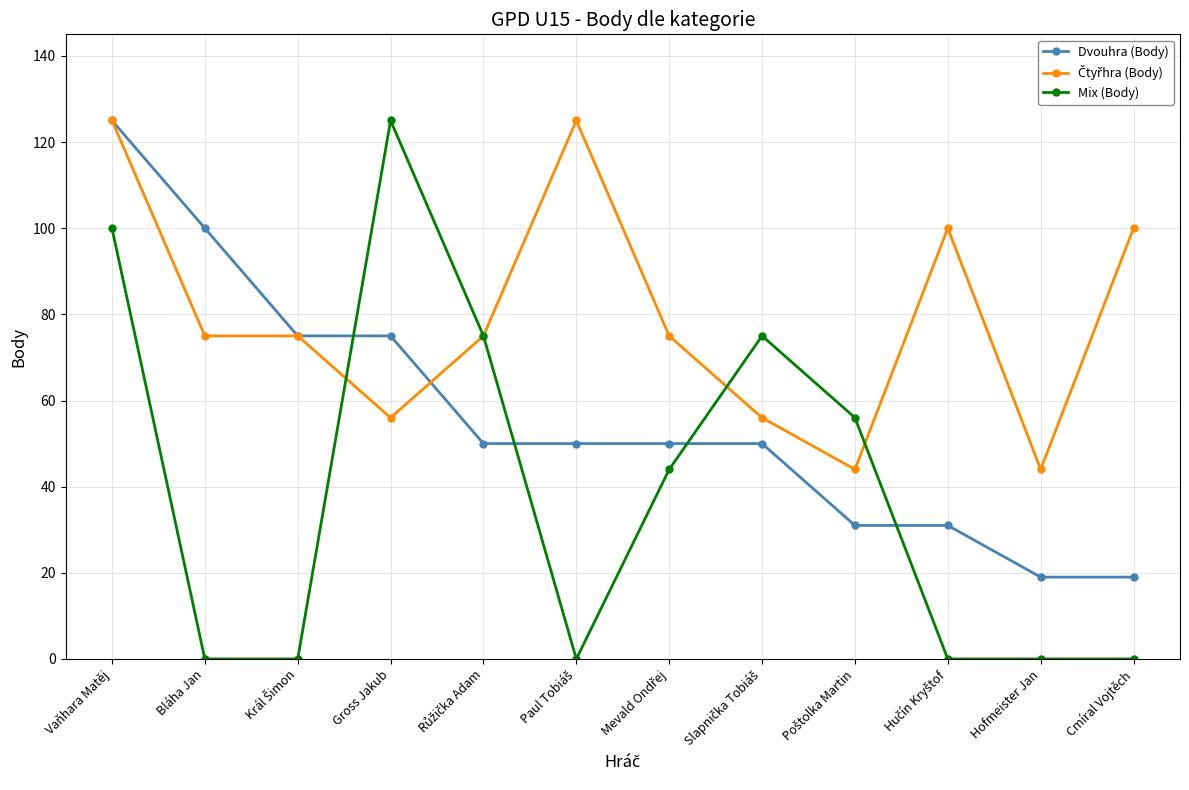

The Dvouhra (Body) series shows 171 at Bláha Jan. True or false?

False